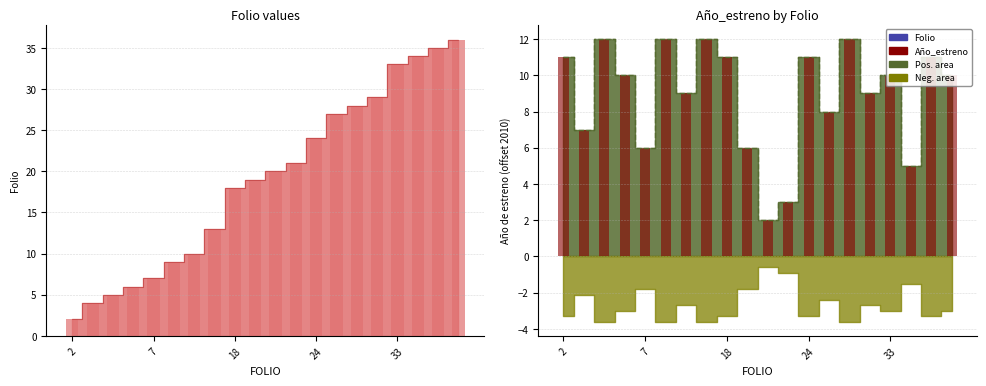

How many data points does each series have?

20